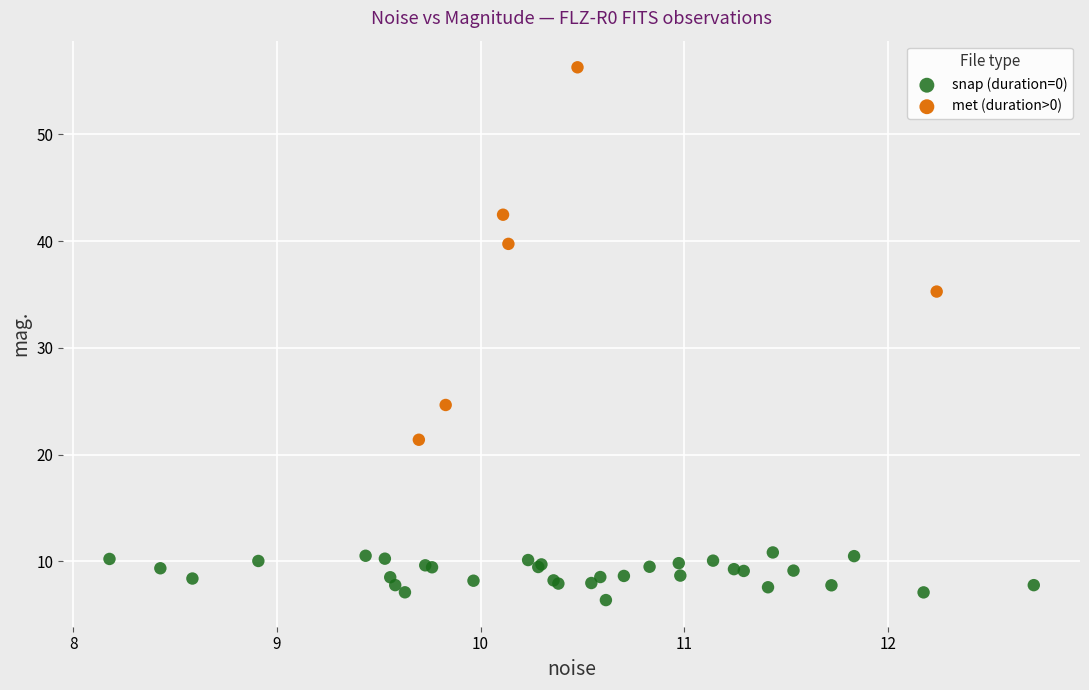

Which series reaches the minimum Y coordinate?

snap (duration=0)